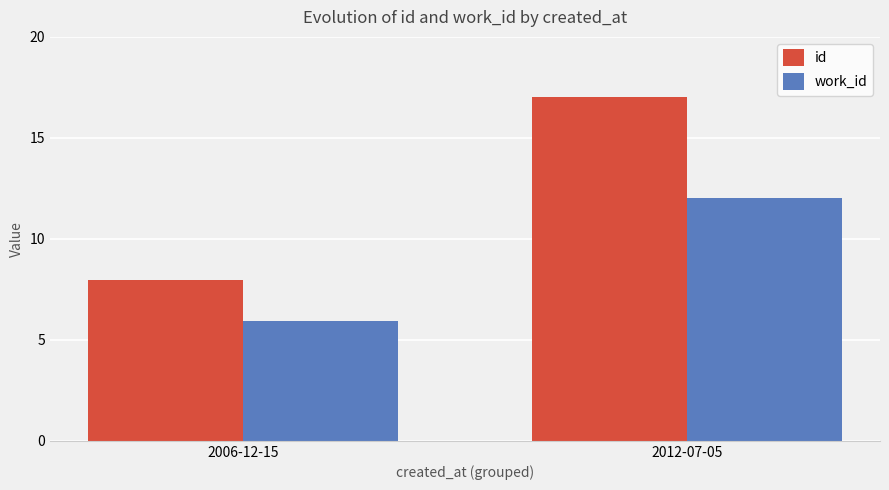

What is the value of the work_id bar at the 2nd from the left?

12.0